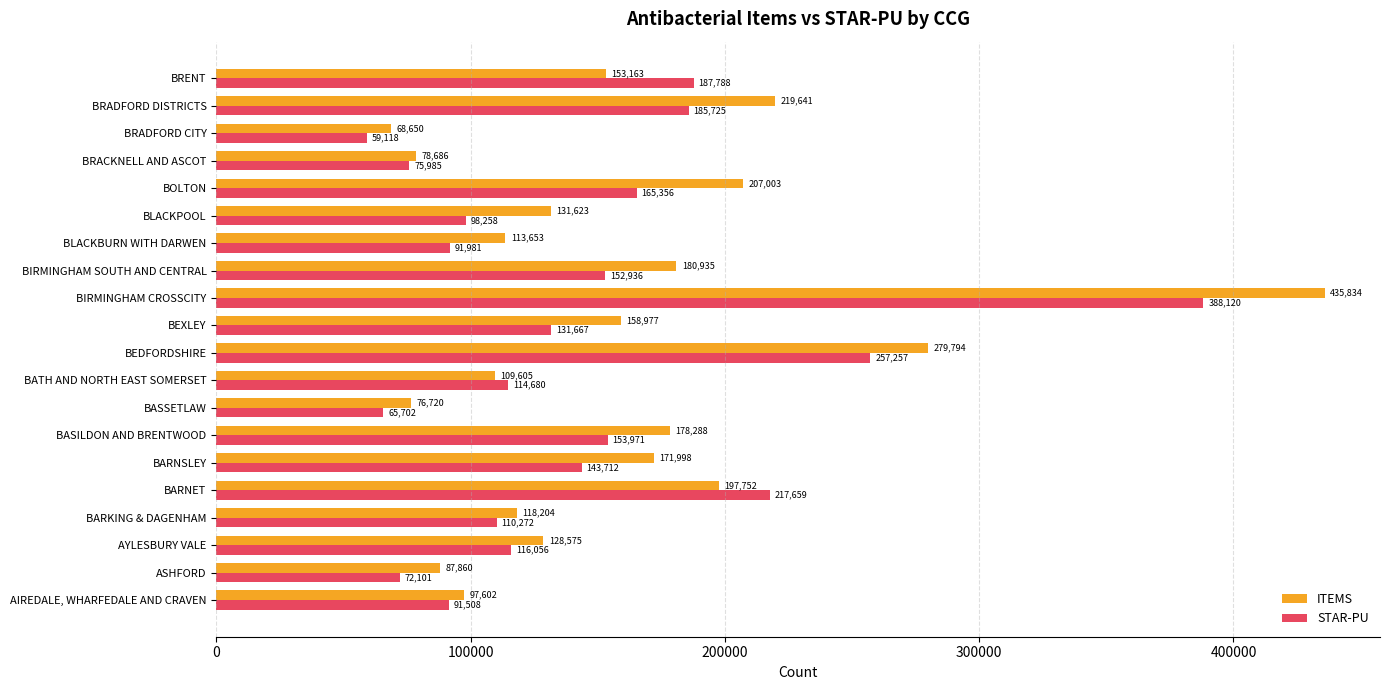

What is the difference between the second highest and second lowest values in the ITEMS series?

203074